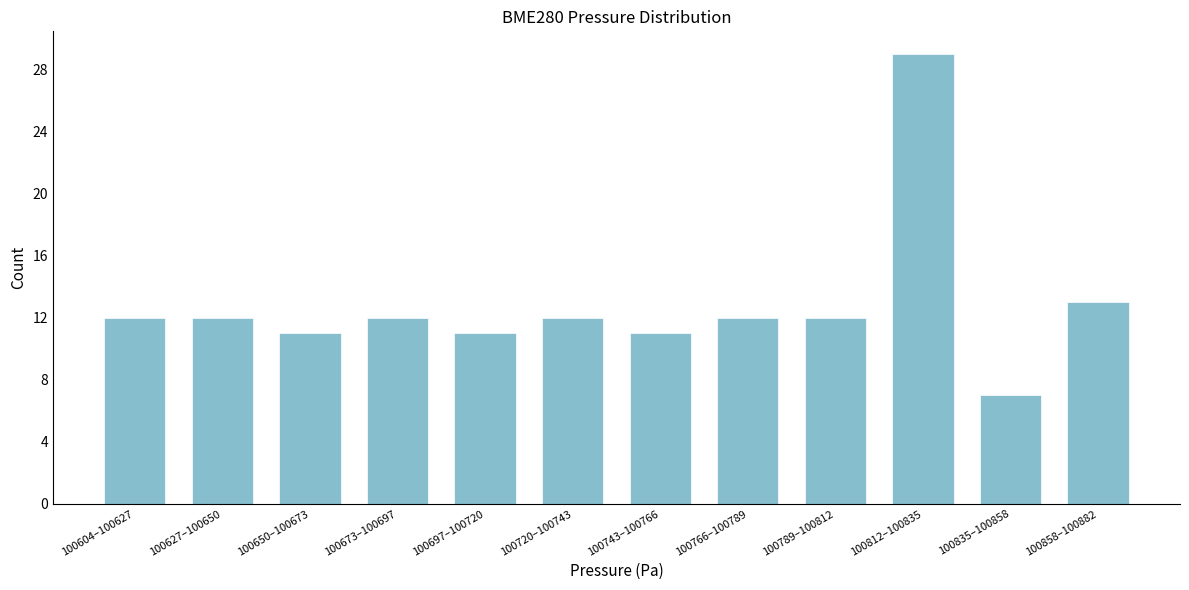

Reading right to left, list all the values displayed in this chart.

100858–100882=13	100835–100858=7	100812–100835=29	100789–100812=12	100766–100789=12	100743–100766=11	100720–100743=12	100697–100720=11	100673–100697=12	100650–100673=11	100627–100650=12	100604–100627=12